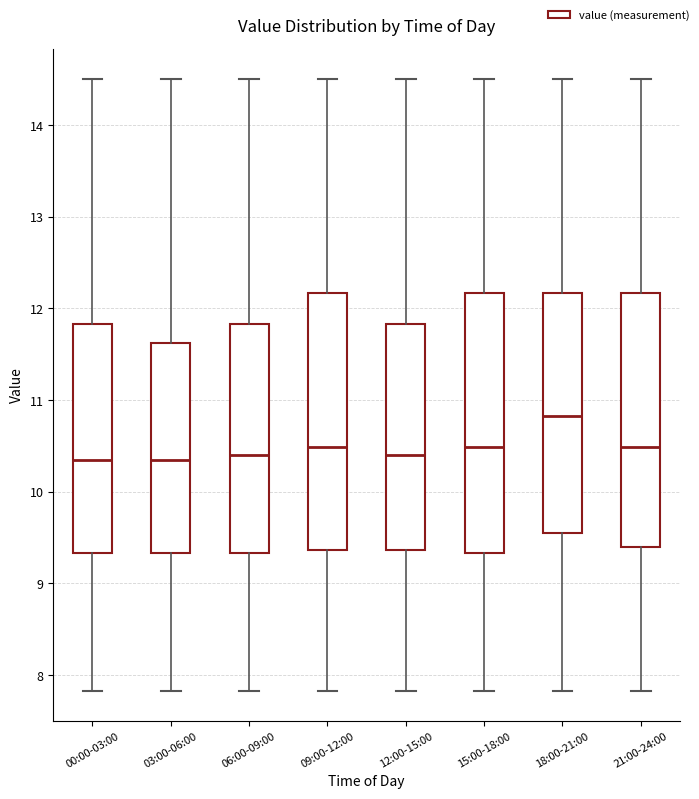

Where does the upper whisker of the box for 15:00-18:00 end on the y-axis? The values are not printed on the chart, so give them approximately, as read against the axis.

14.5